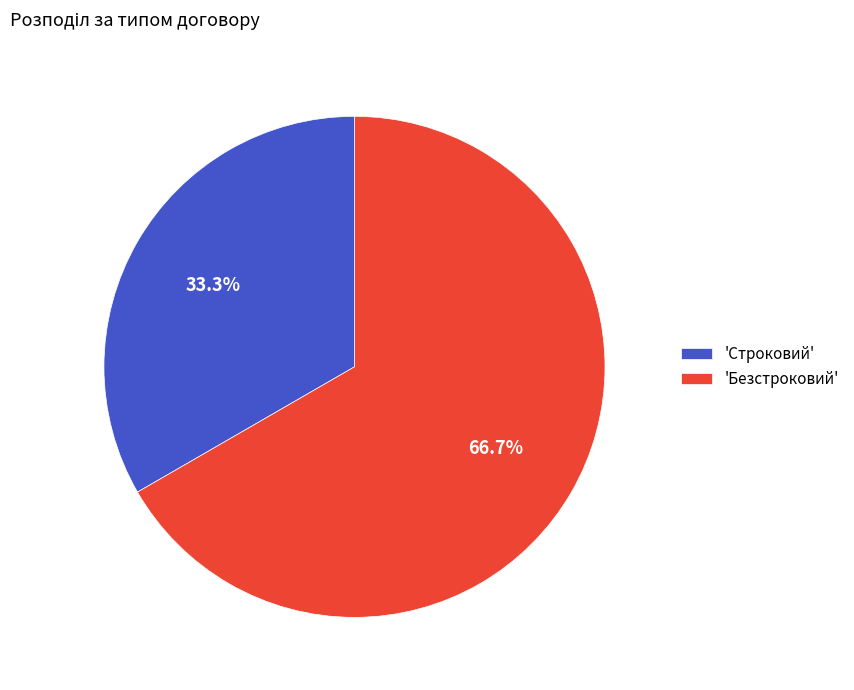

What is the ratio of the value at 'Строковий' to the value at 'Безстроковий'?

0.5